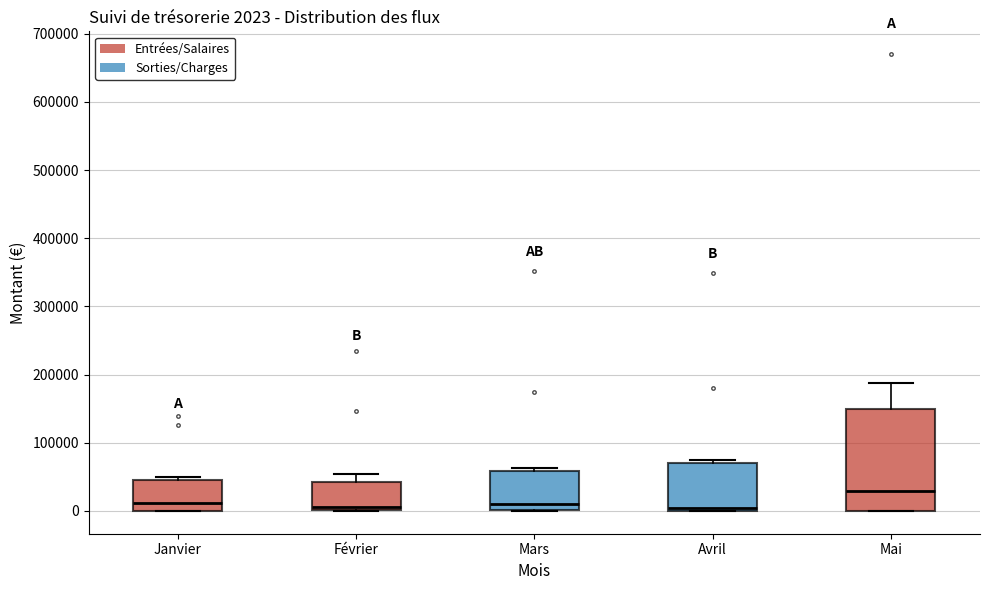

Which box is the tallest, from its lower edge to its upper edge?

Mai